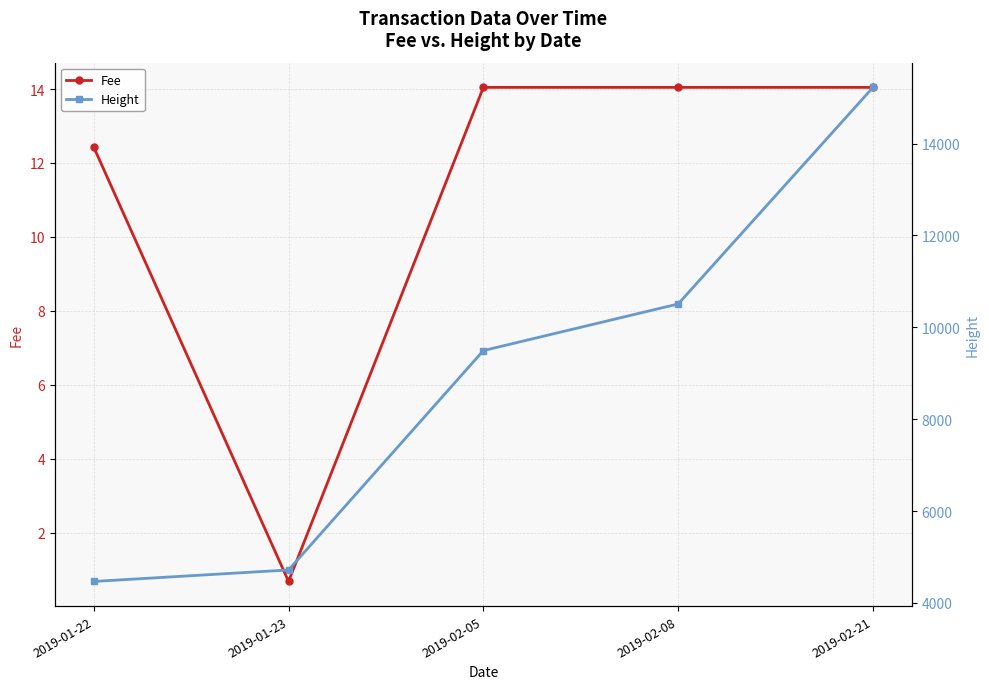

Reading left to right, what are all the values shown in this chart?

Fee: 12.4	0.7	14.0	14.0	14.0
Height: 4468.0	4718.0	9493.0	10508.0	15222.0